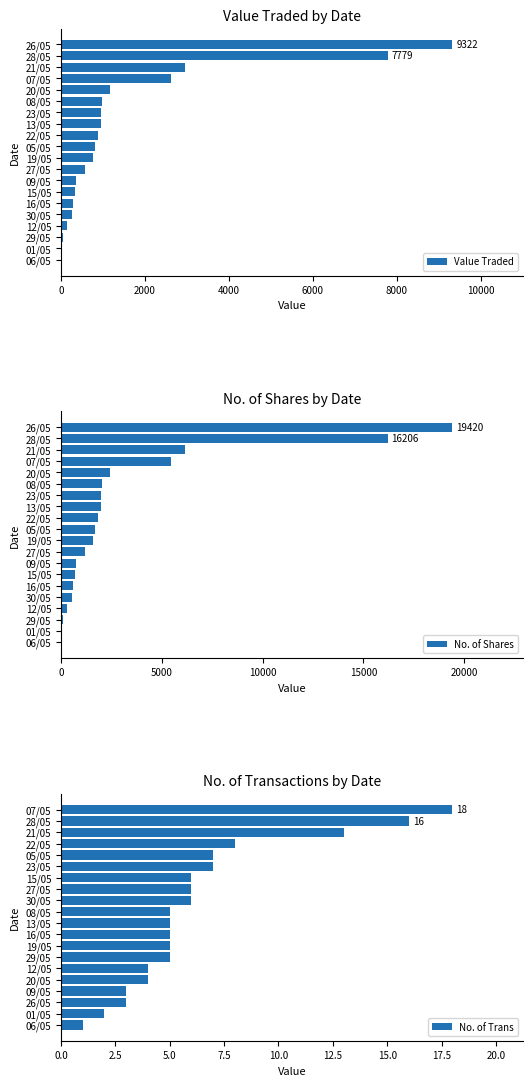

Reading left to right, transcribe all the data shown in this chart.

Value Traded by Date: 2	29	53	146	269	291	346	362	579	764	815	881	962	964	967	1178	2618	2953	7779	9322
No. of Shares by Date: 5	60	110	305	560	596	721	754	1205	1592	1698	1833	2005	2009	2015	2450	5454	6152	16206	19420
No. of Transactions by Date: 1	2	3	3	4	4	5	5	5	5	5	6	6	6	7	7	8	13	16	18